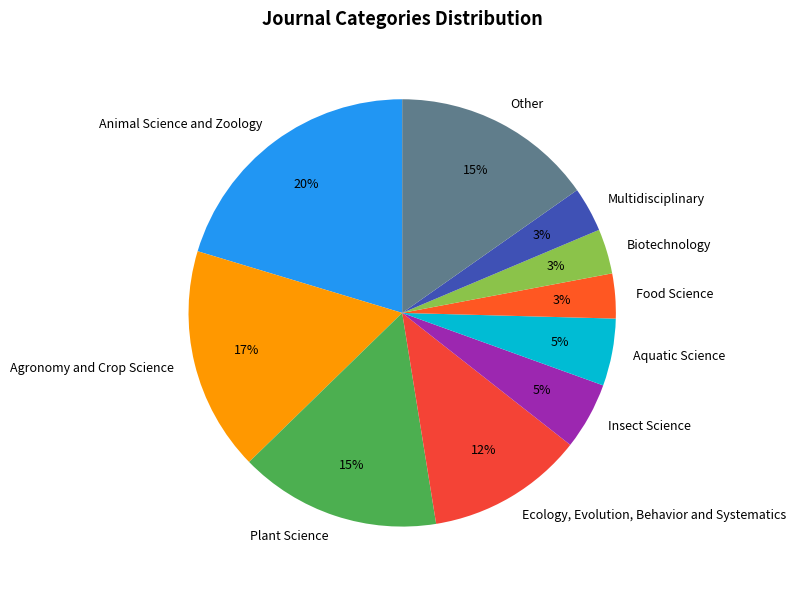

To the nearest percent, what is the difference between the Agronomy and Crop Science and Ecology, Evolution, Behavior and Systematics slice percentages?

5%